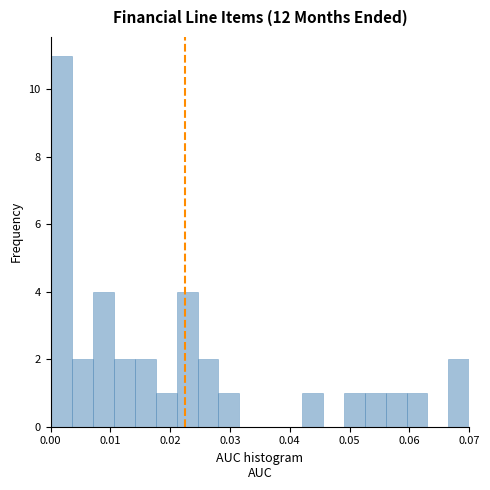

Read against the x-axis, roughly where is the centre of the tallest bar?

0.002